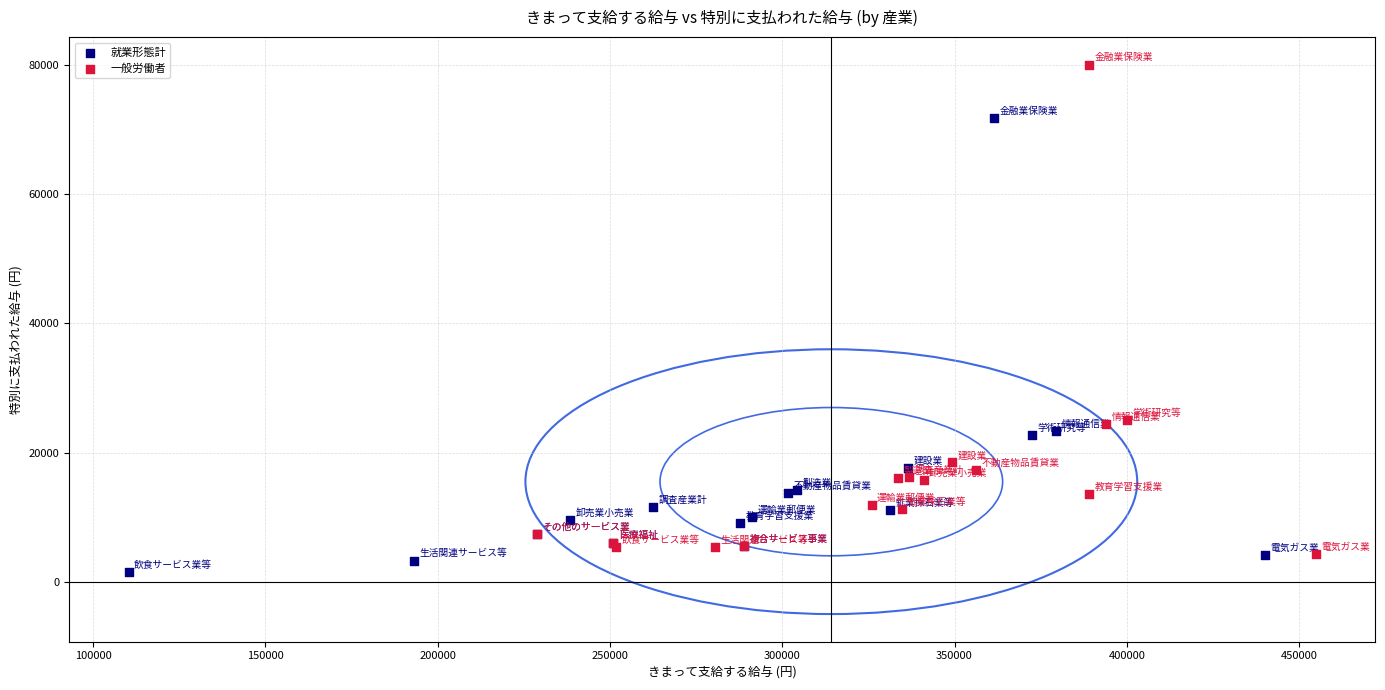

What are all the series names shown in the legend?

就業形態計, 一般労働者